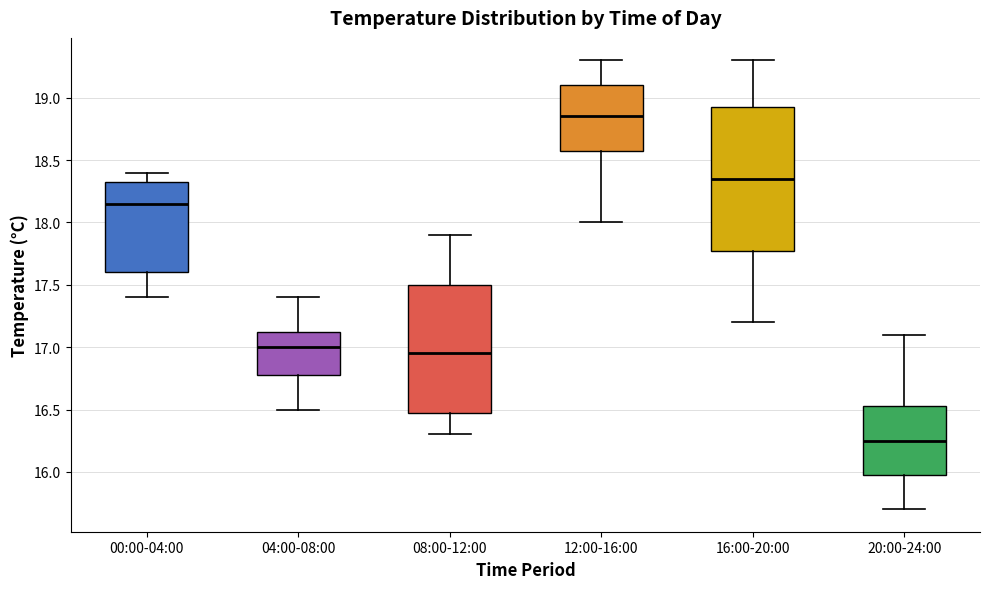

Which box is the tallest, from its lower edge to its upper edge?

16:00-20:00